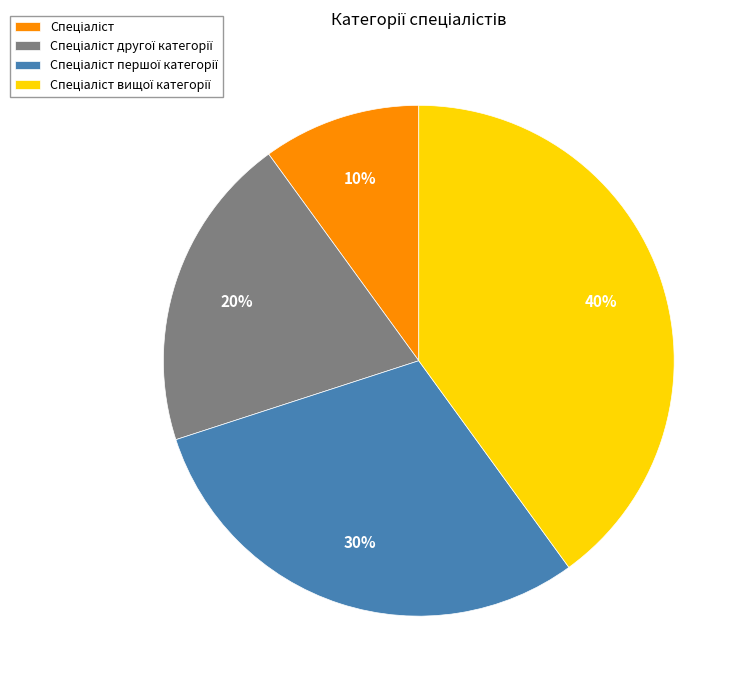

To the nearest percent, what is the average slice percentage?

25%